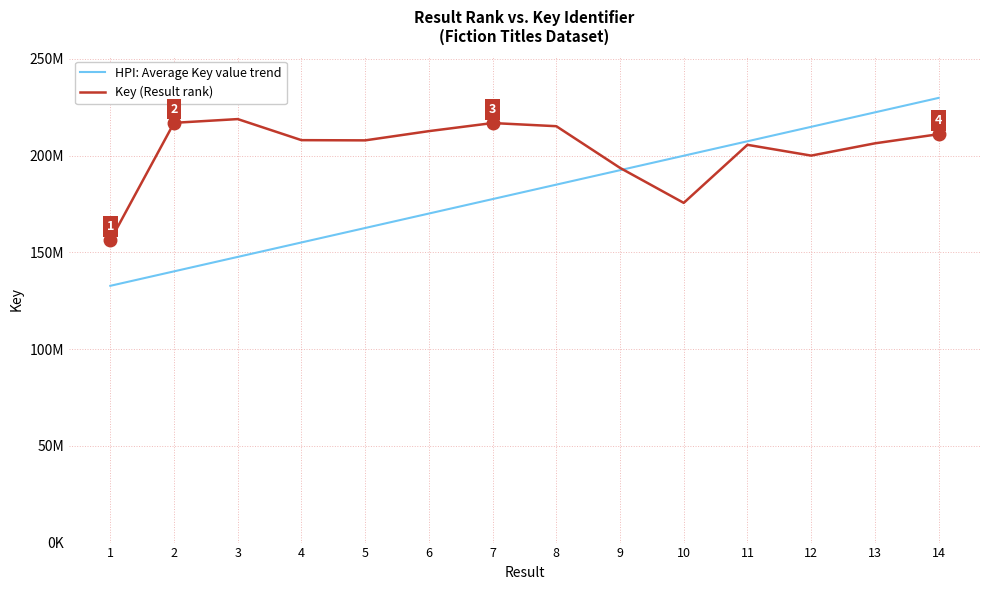

True or false: Key (Result rank) has more than 1 points higher than both neighbors.

True